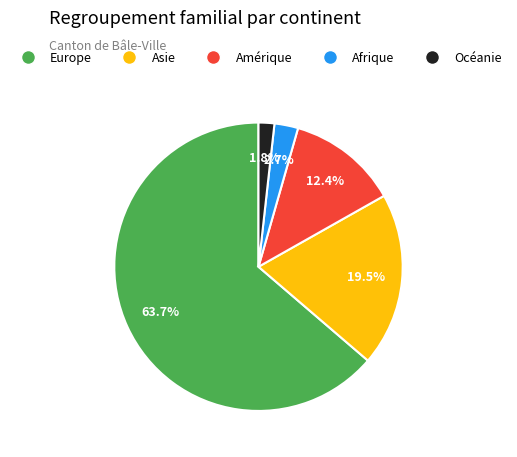

To the nearest percent, what is the combined percentage of Amérique and Europe?

76%